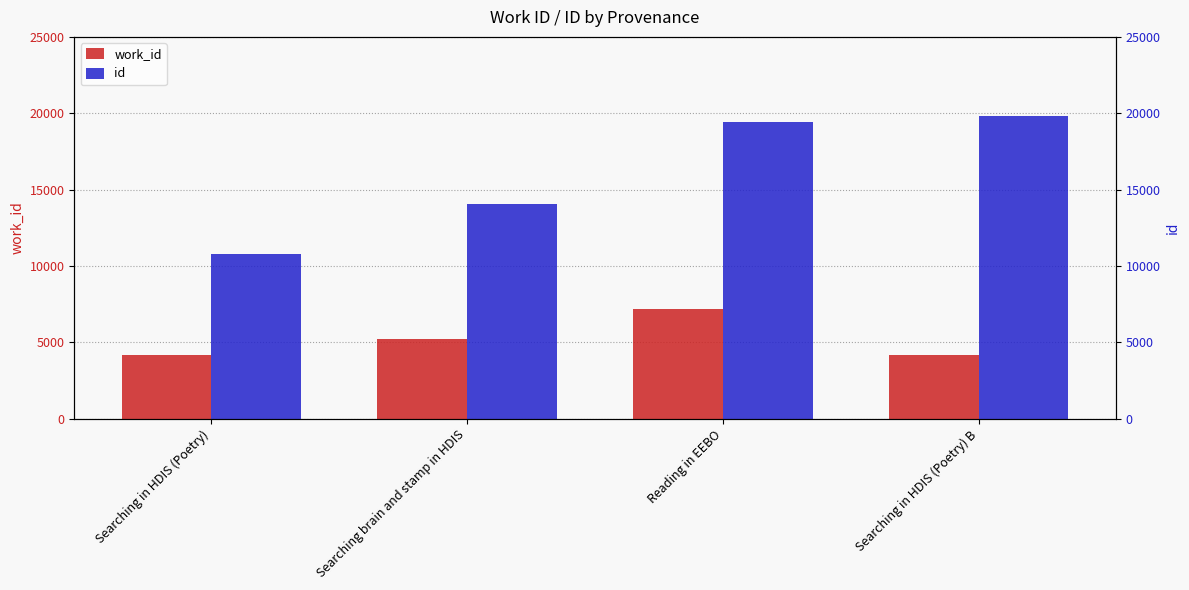

What are all the series names shown in the legend?

work_id, id